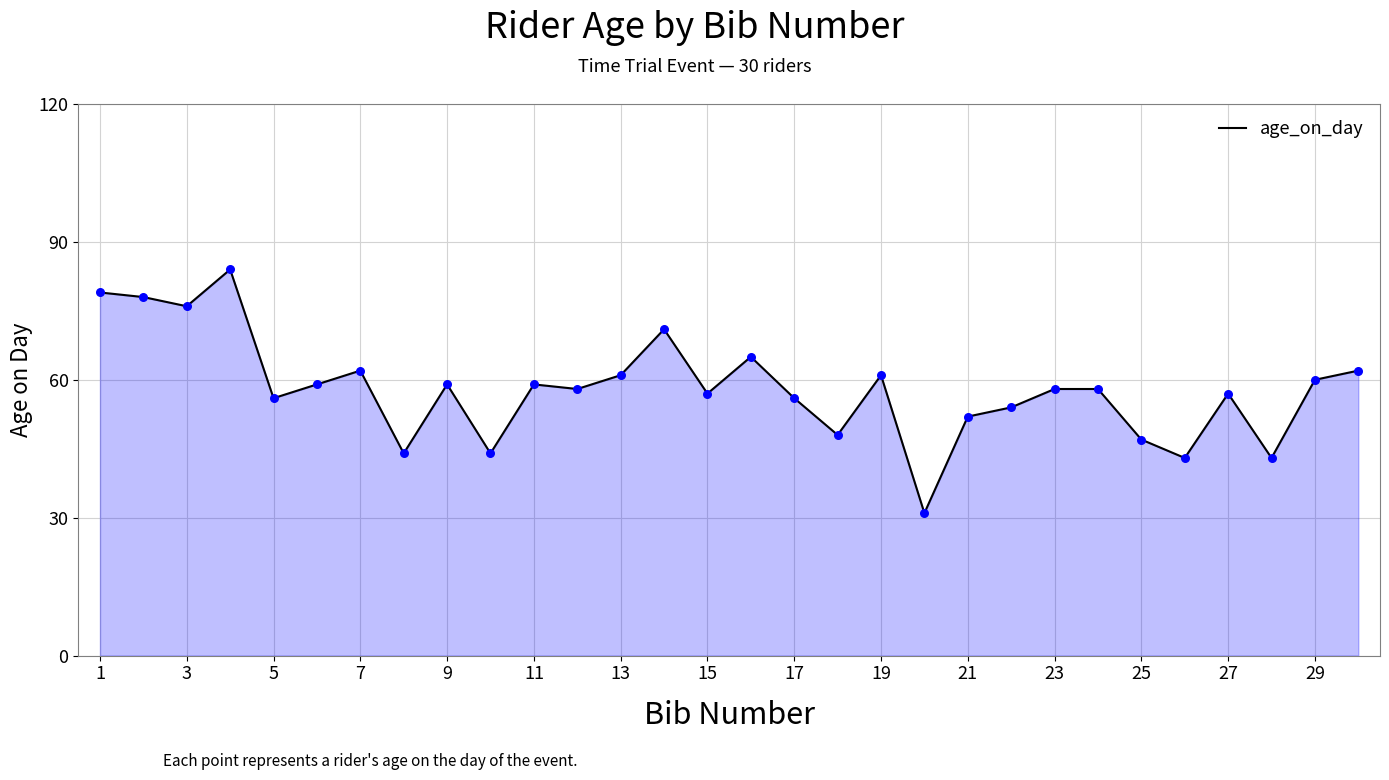

What is the maximum value shown in the chart?

84